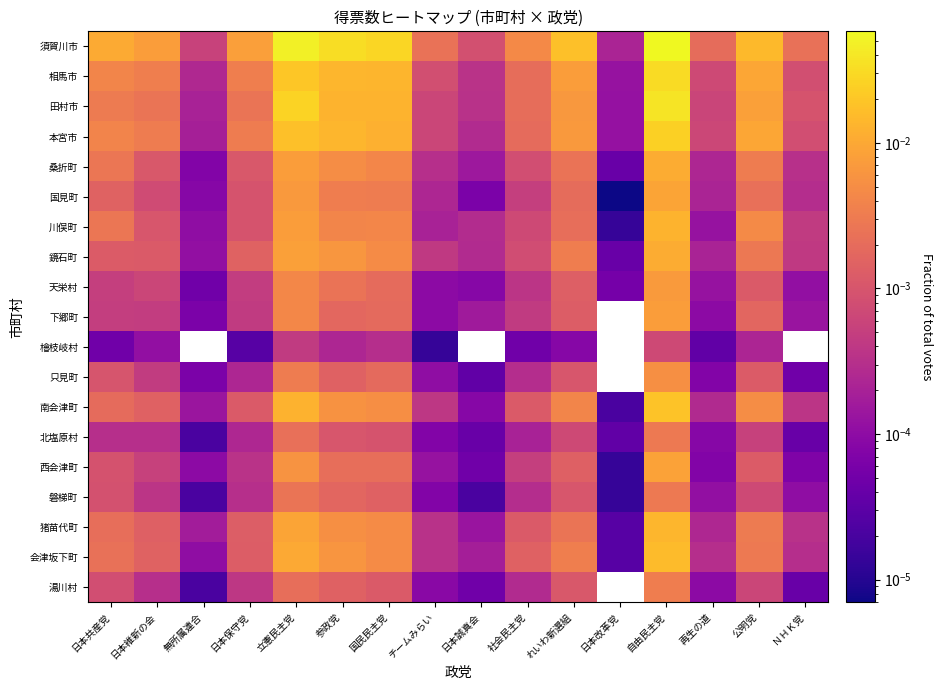

How many positive values does the 下郷町 series have?

15